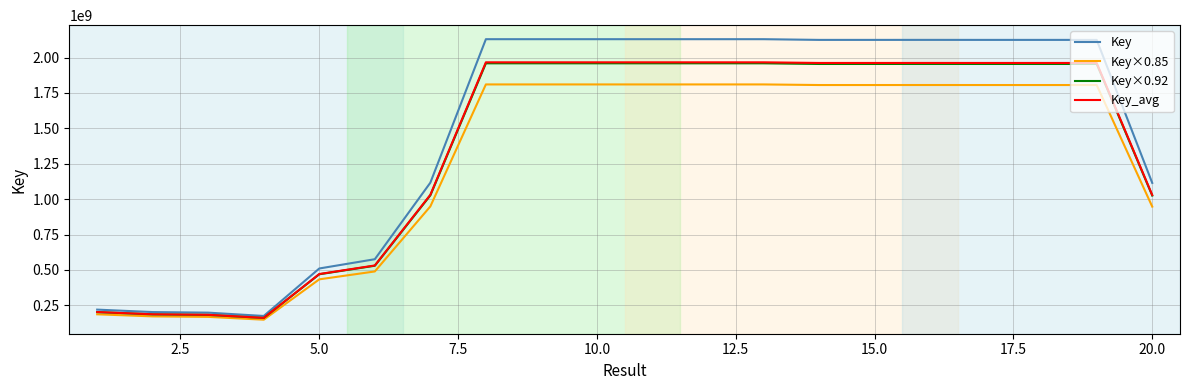

Which series has the largest total across all categories?

Key